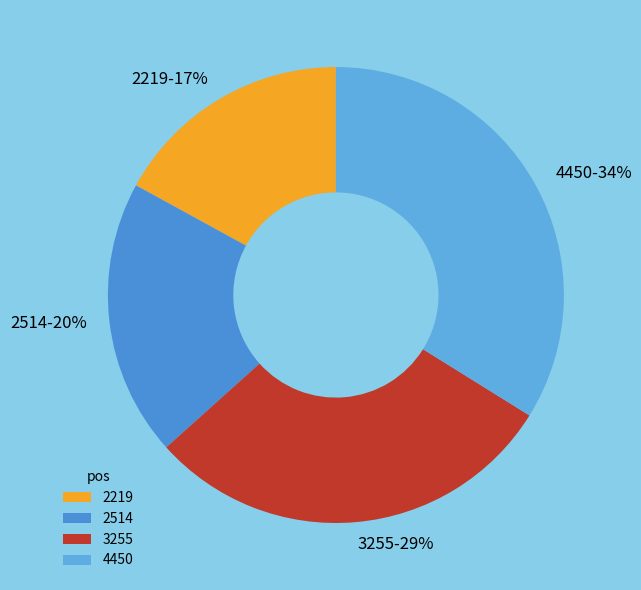

Is it true that 4450 is 24% of the pie?

False